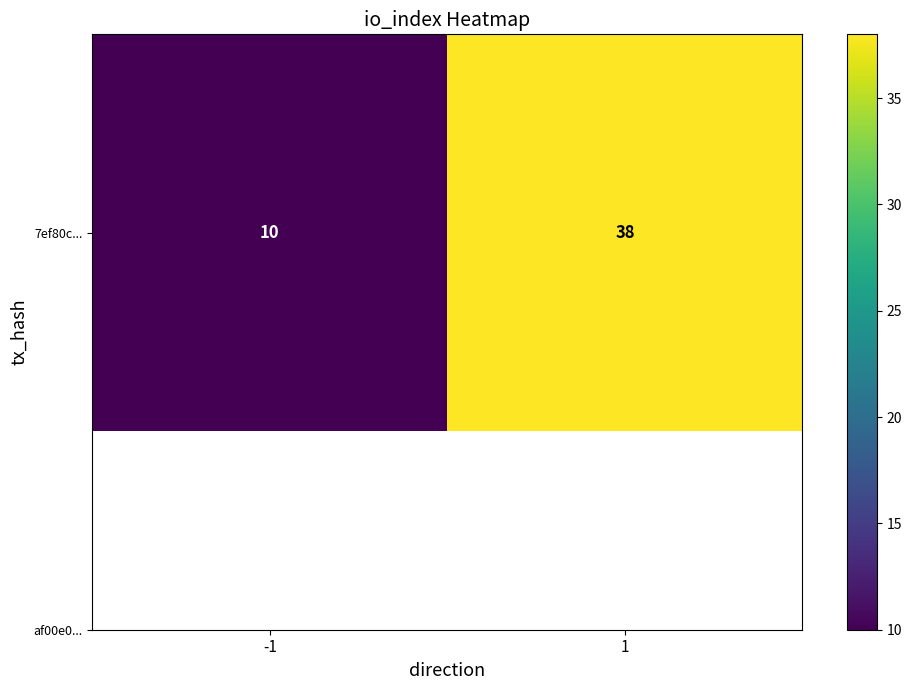

Reading right to left, what are all the values shown in this chart?

1=38	-1=10